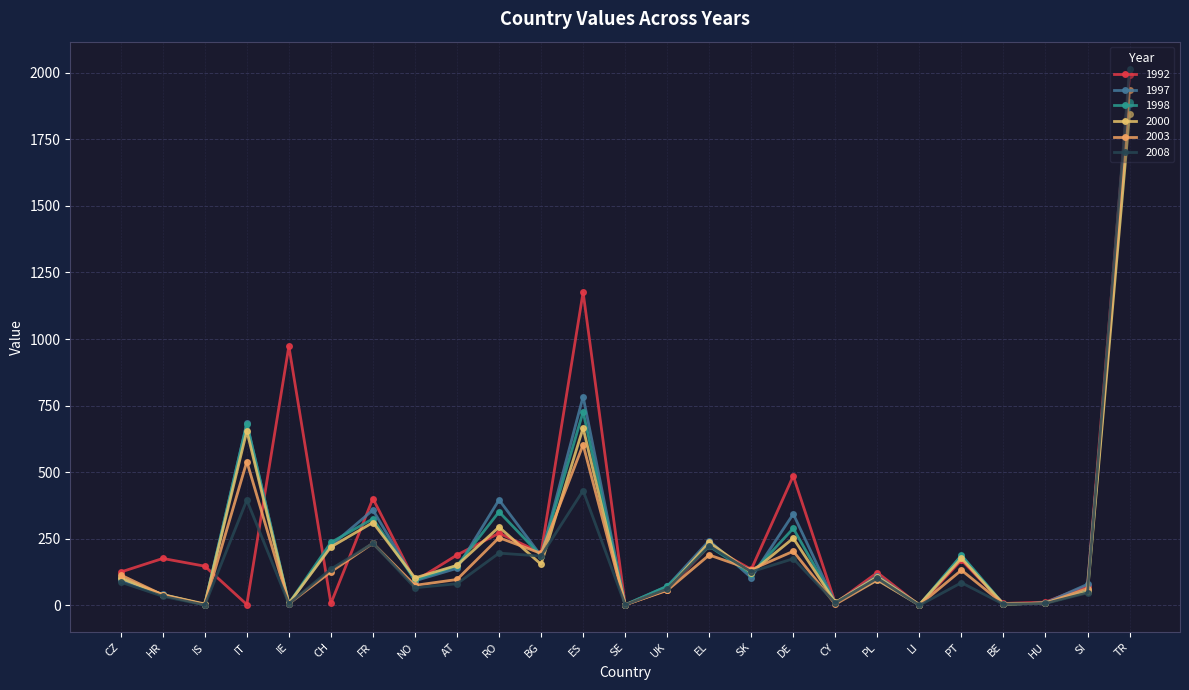

How many lines are shown in the chart?

6